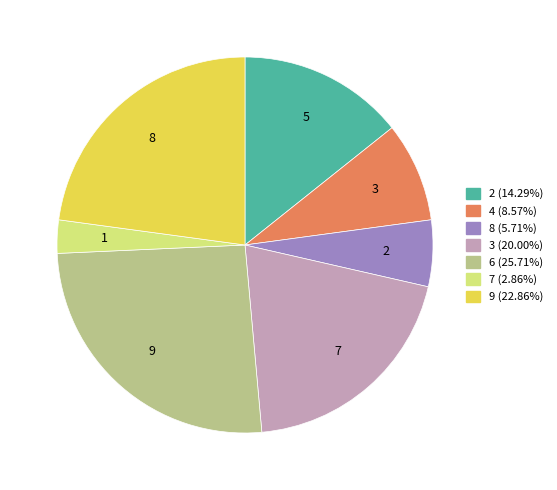

The 6 slice represents 11% of the pie. True or false?

False